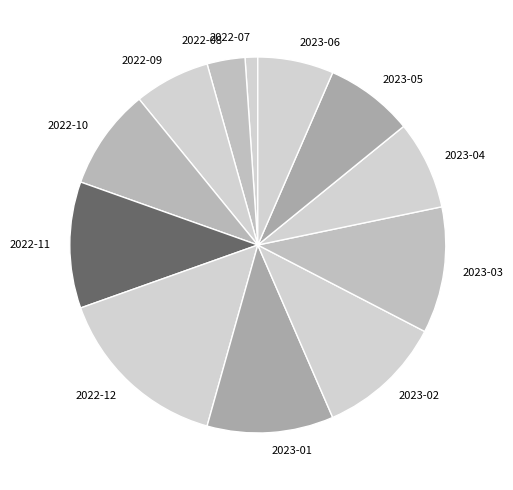

What is the ratio of the value at 2022-10 to the value at 2022-08?

2.7